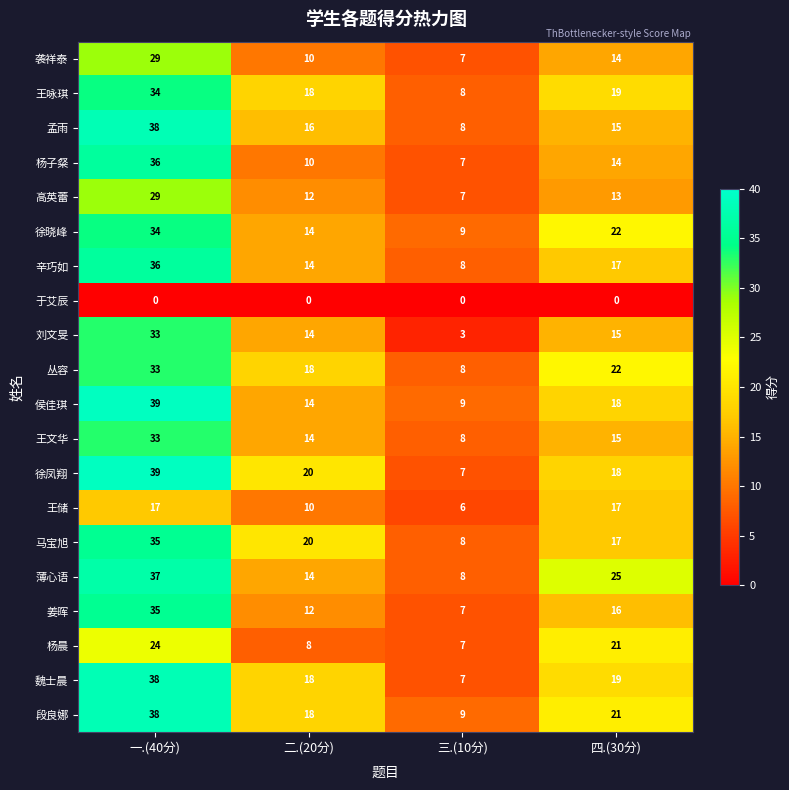

At which category is the sum across all series the highest?

一.(40分)